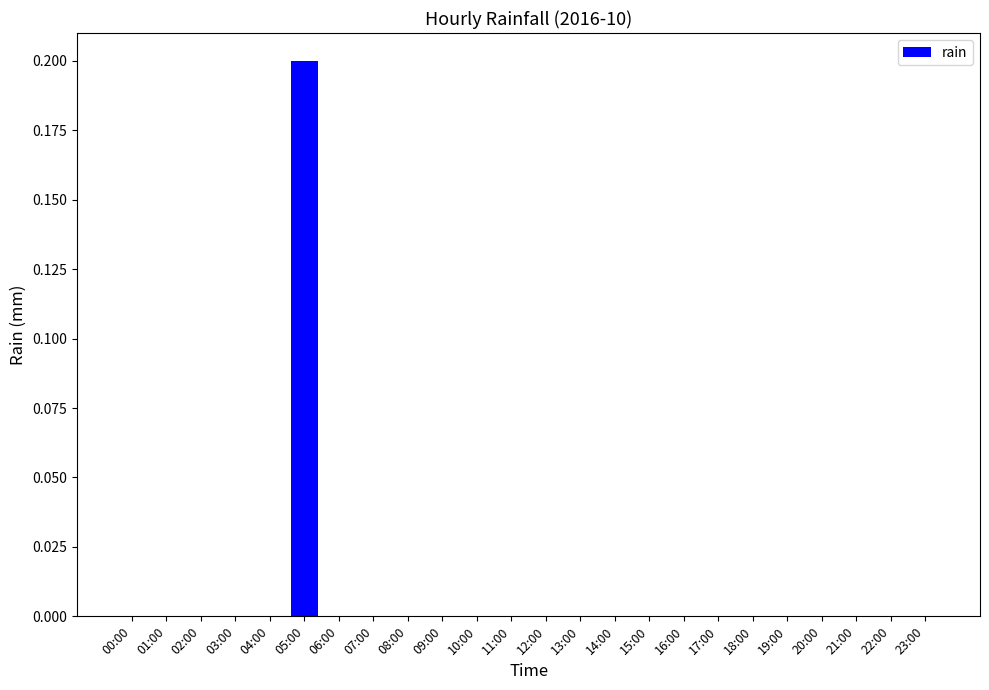

Which has a higher value, 21:00 or 05:00?

05:00